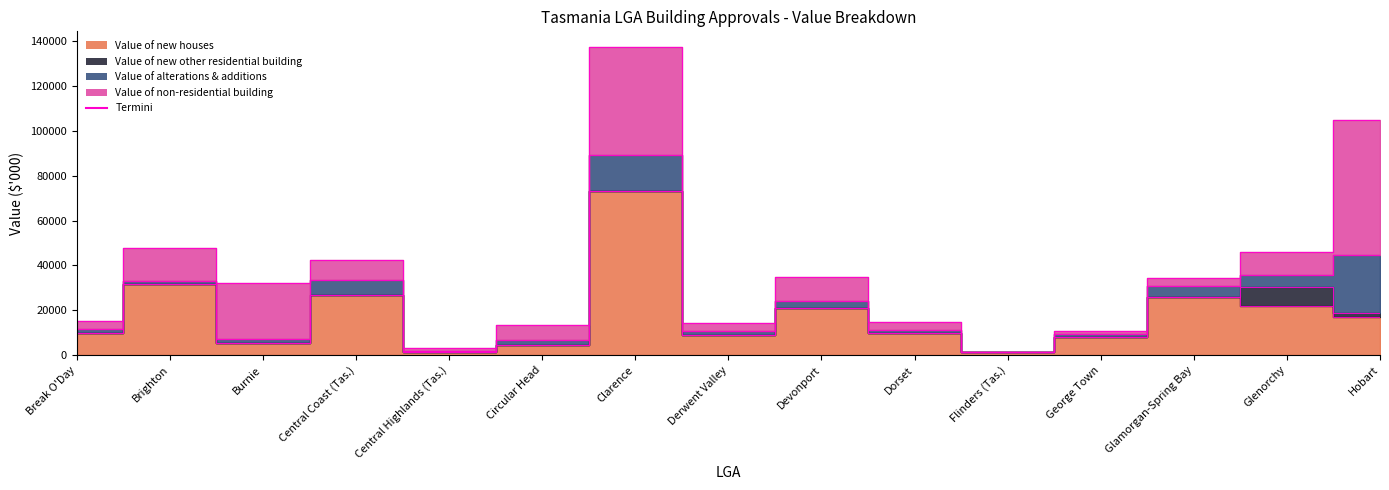

Reading right to left, transcribe all the data shown in this chart.

Value of new houses: 16860.0	21704.6	26124.3	8154.7	1235.4	10099.3	21173.7	9102.0	73213.3	4594.0	1370.0	26744.7	5493.8	31633.2	10006.0
Value of new other residential building: 2000.0	8719.2	0.0	0.0	0.0	0.0	0.0	0.0	0.0	0.0	0.0	0.0	0.0	0.0	0.0
Value of alterations & additions: 25843.7	5326.3	4698.2	1234.2	110.0	1149.9	2954.1	1847.7	16177.0	1986.4	569.4	6559.8	1610.3	1430.8	1547.1
Value of non-residential building: 60070.3	10474.6	3519.2	1584.5	60.0	3489.2	10534.8	3287.0	48192.6	7030.2	1076.0	8991.4	24986.0	14767.1	3814.7